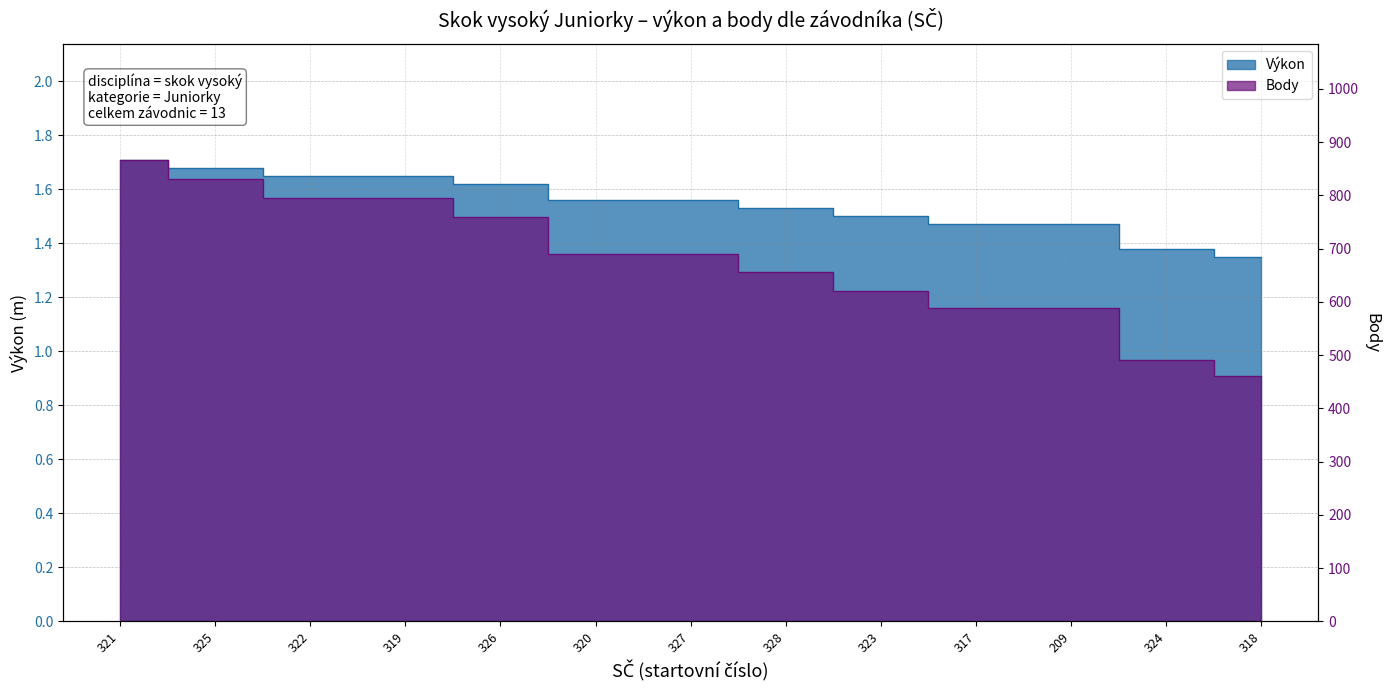

How many lines are shown in the chart?

2